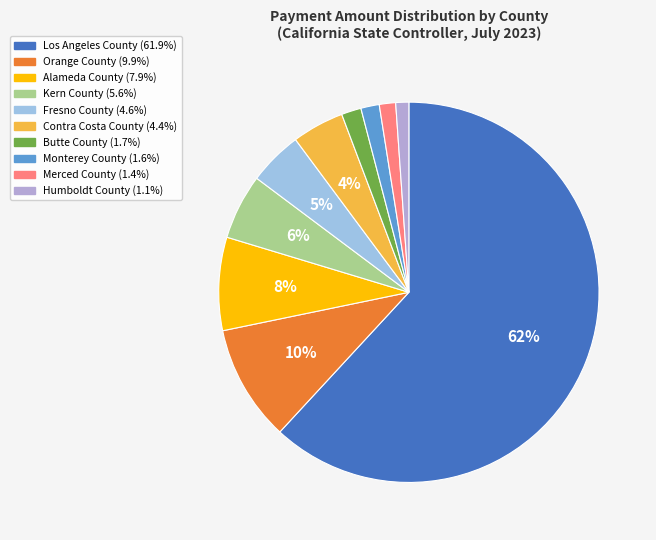

Between Butte County and Merced County, which is larger?

Butte County